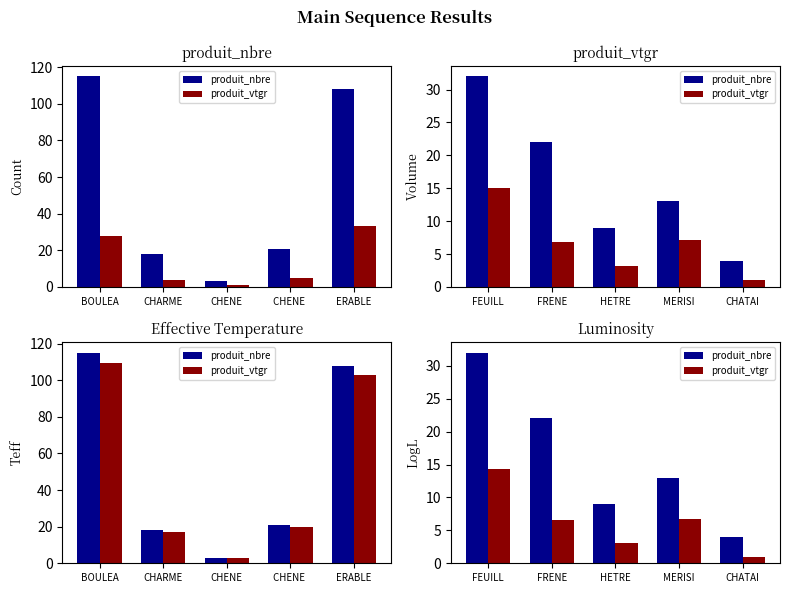

Which series has the widest spread of values?

produit_nbre